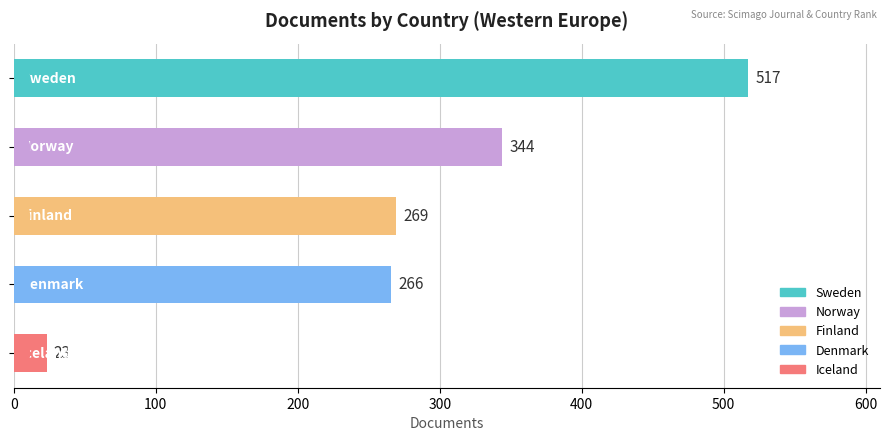

What is the value of the 2nd bar from the top?

344